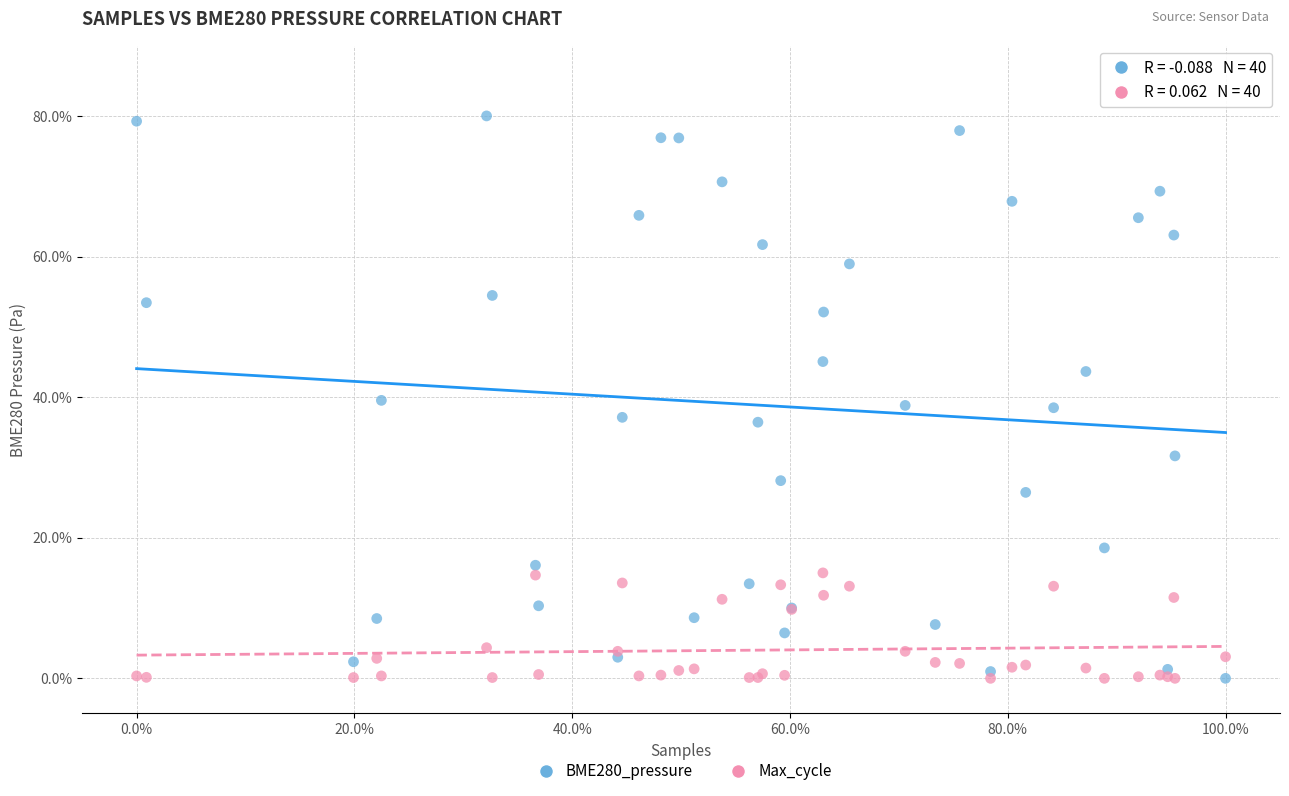

Which series contains the highest Y value?

BME280_pressure